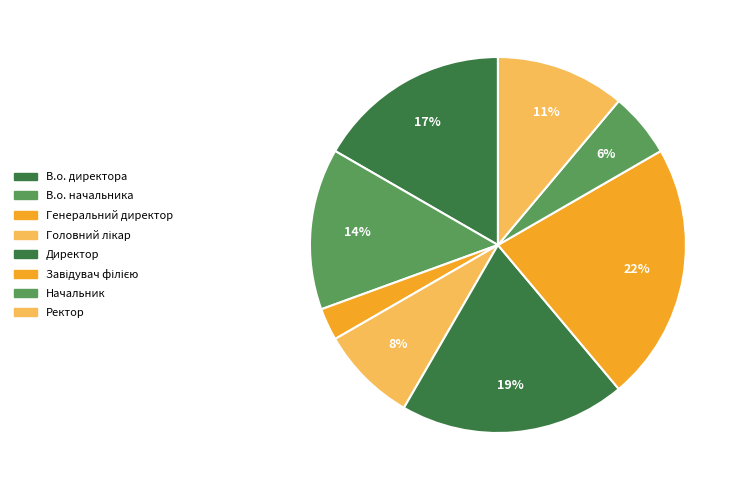

How many segments does this pie chart have?

8